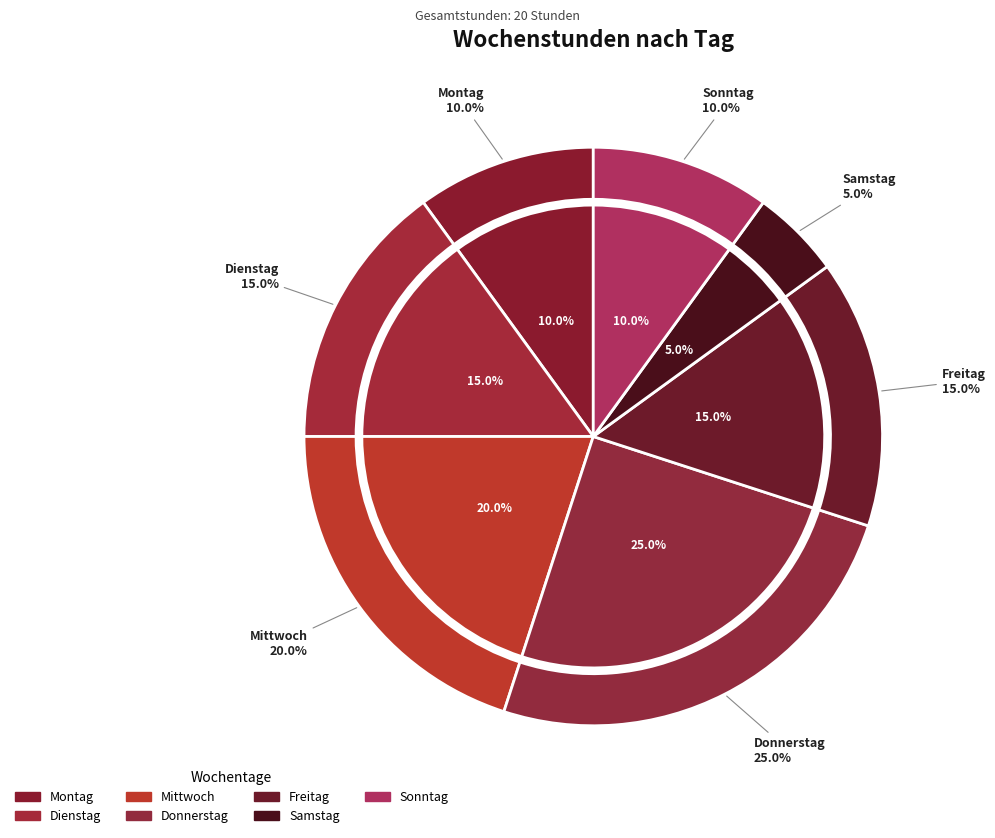

Rank the categories by value from highest to lowest.

Donnerstag, Mittwoch, Dienstag, Freitag, Montag, Sonntag, Samstag